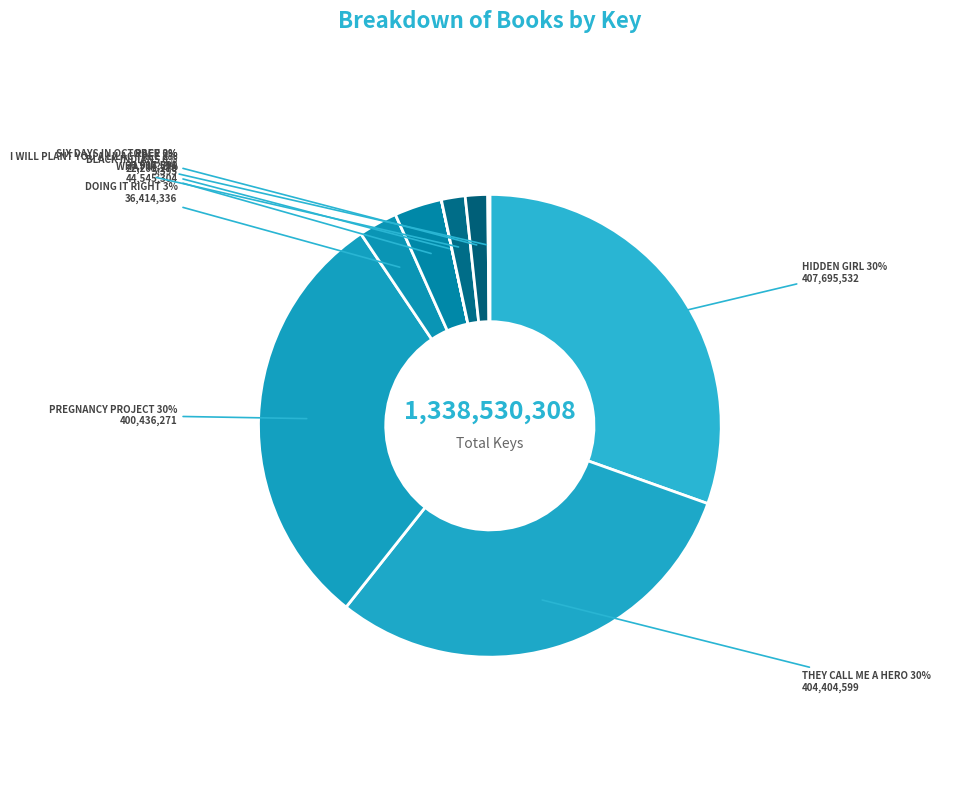

Is there a majority slice in this chart?

No